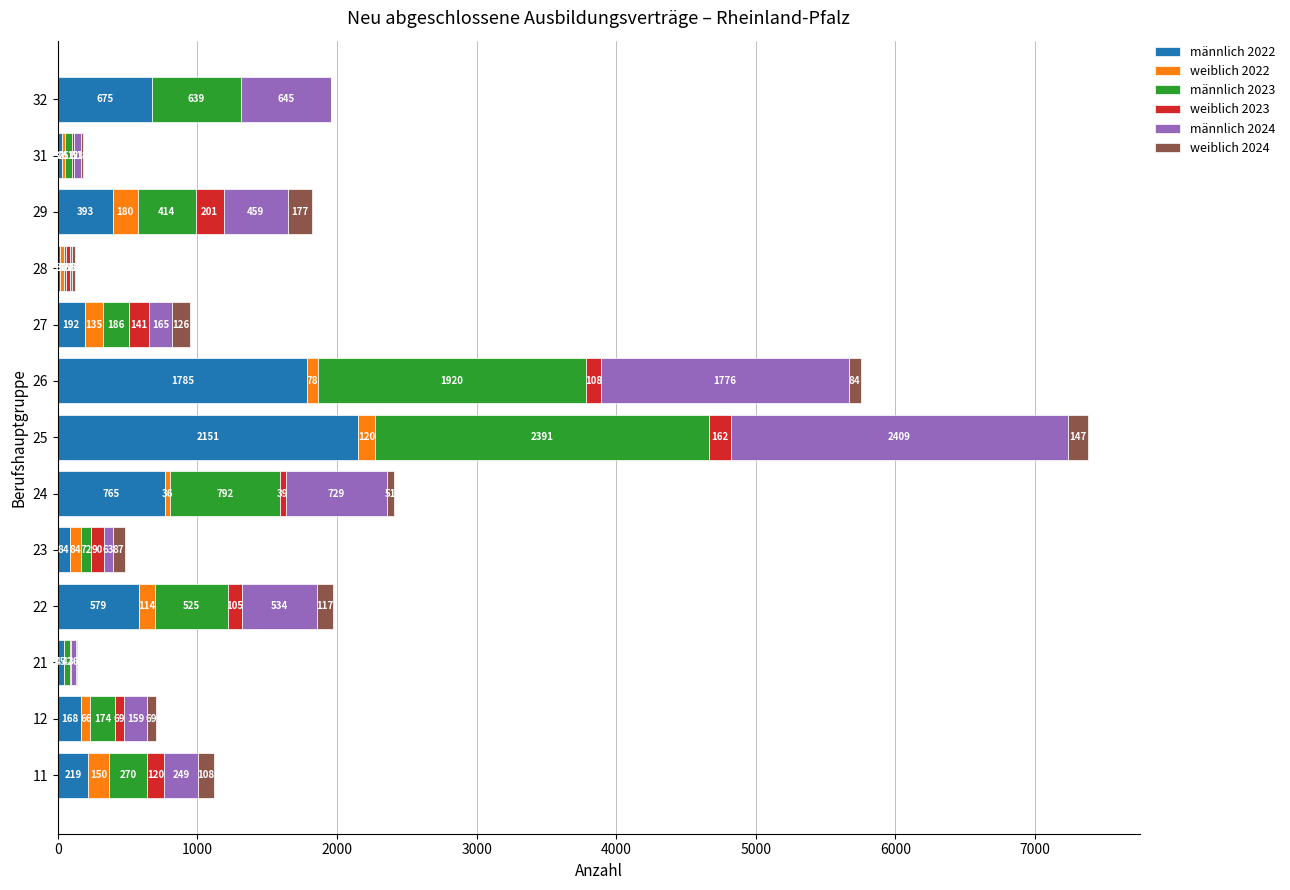

The value of männlich 2022 at 21 is 45. True or false?

True